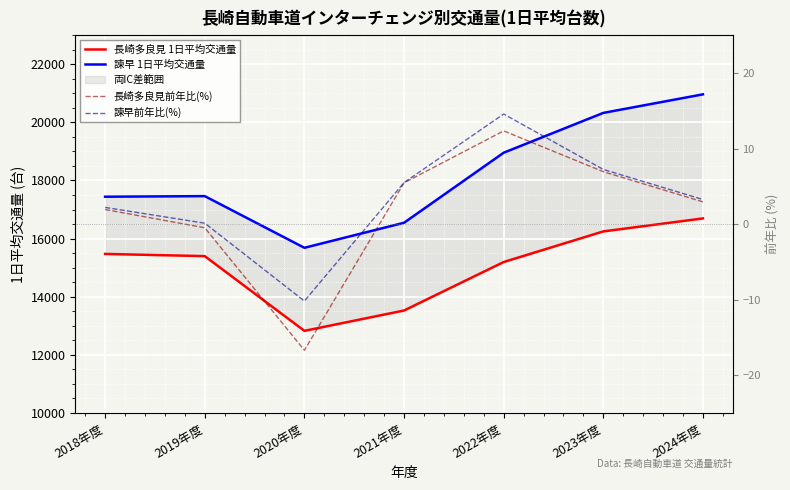

Reading right to left, transcribe all the data shown in this chart.

長崎多良見 1日平均交通量: 16694.8	16247.8	15194.2	13526.0	12825.6	15397.3	15472.7
諫早 1日平均交通量: 20964.9	20326.5	18955.9	16545.8	15683.9	17462.2	17441.7
長崎多良見前年比(%): 2.9	6.9	12.3	5.5	-16.7	-0.5	1.9
諫早前年比(%): 3.3	7.2	14.6	5.5	-10.2	0.1	2.2